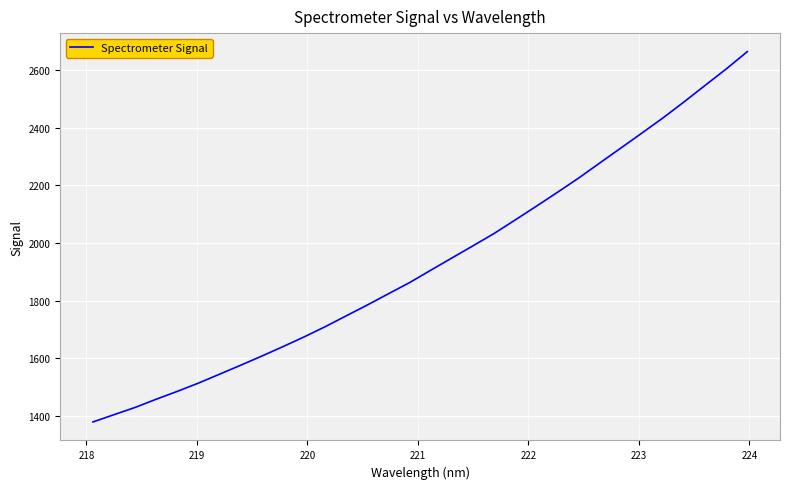

Is this an area chart (filled region under the line)?

No